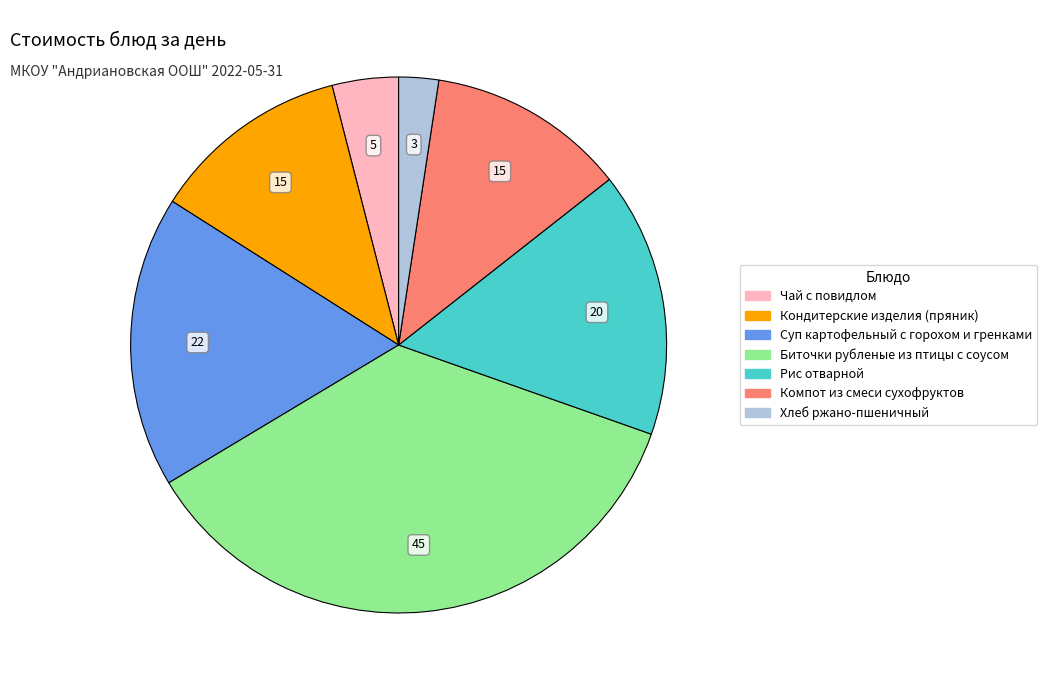

True or false: Биточки рубленые из птицы с соусом accounts for 36% of the total.

True